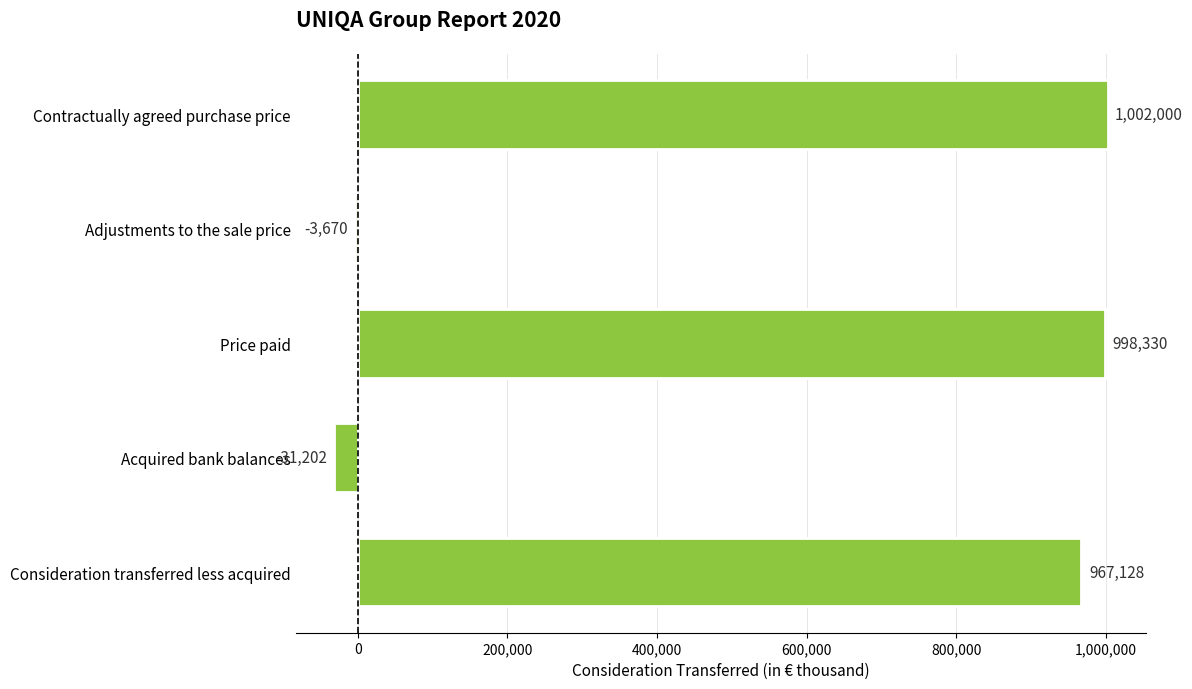

Where is the data nearest to the value 485399?

Consideration transferred less acquired